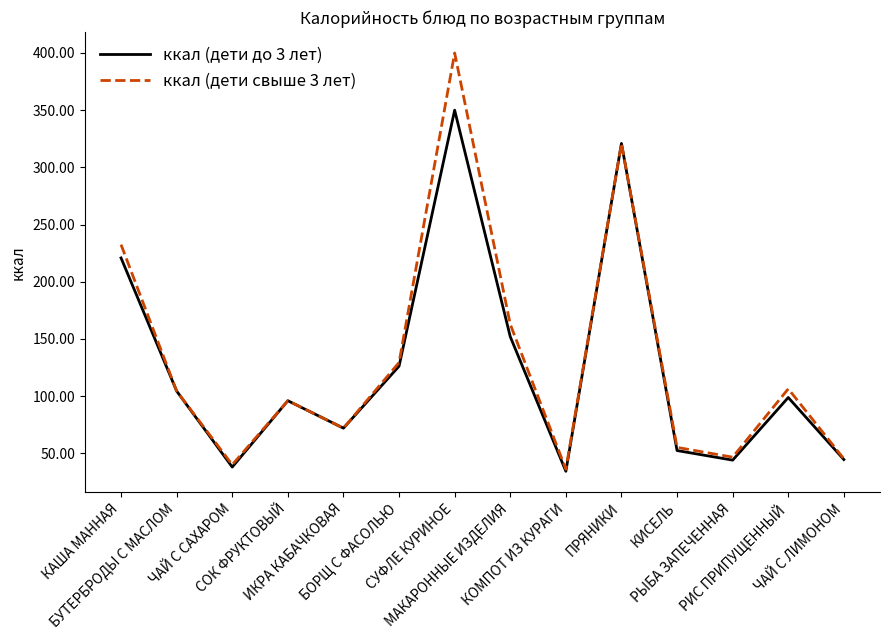

Rank the series by their maximum value, from highest to lowest.

ккал (дети свыше 3 лет), ккал (дети до 3 лет)